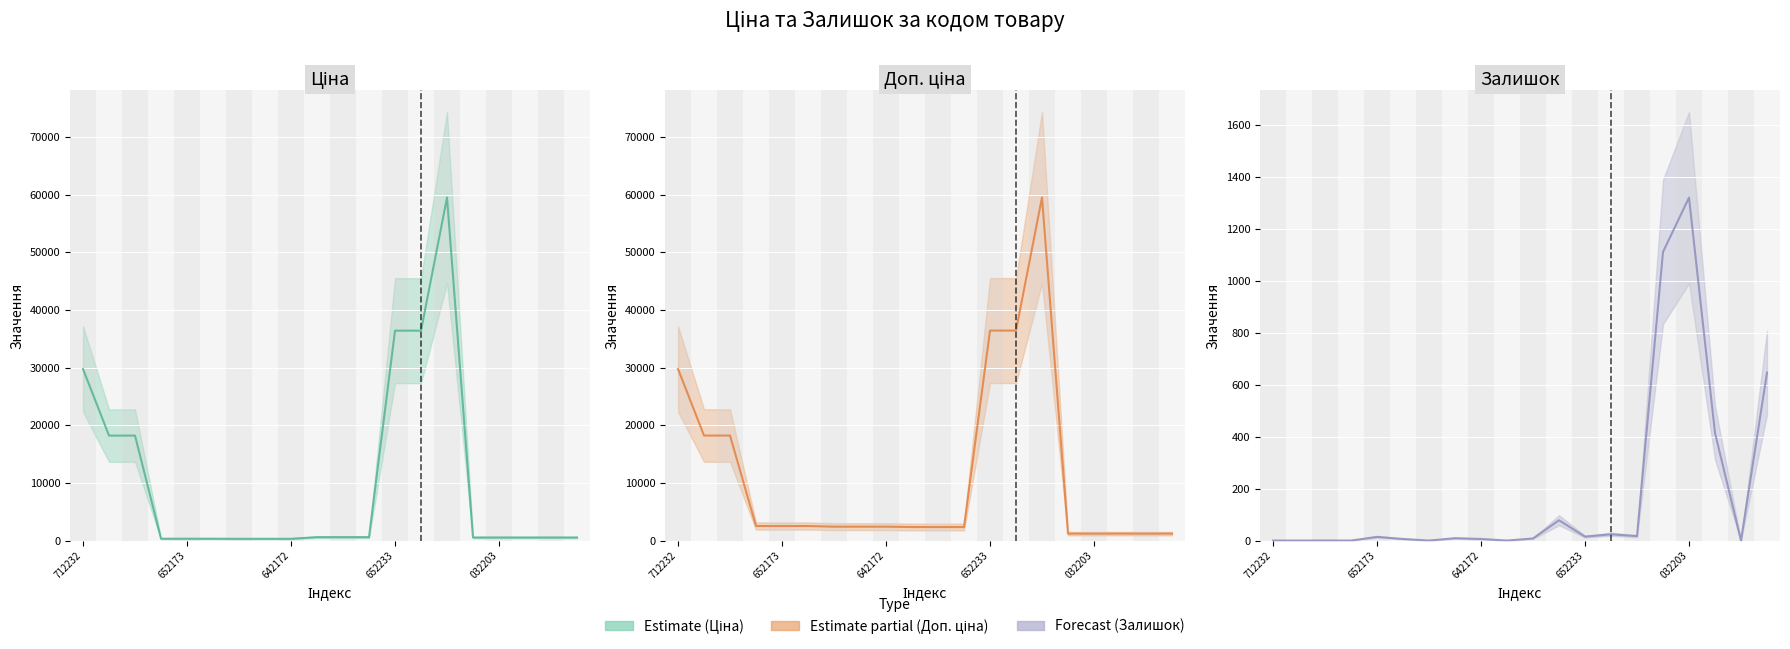

How many categories are shown in the chart?

20